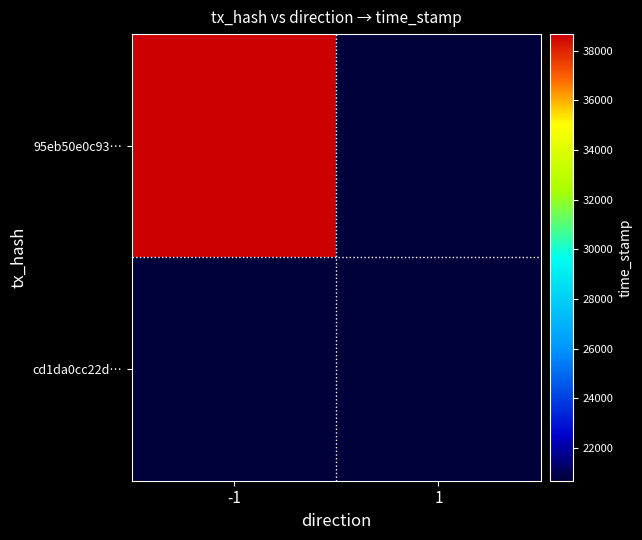

Count the number of categories in the chart.

2